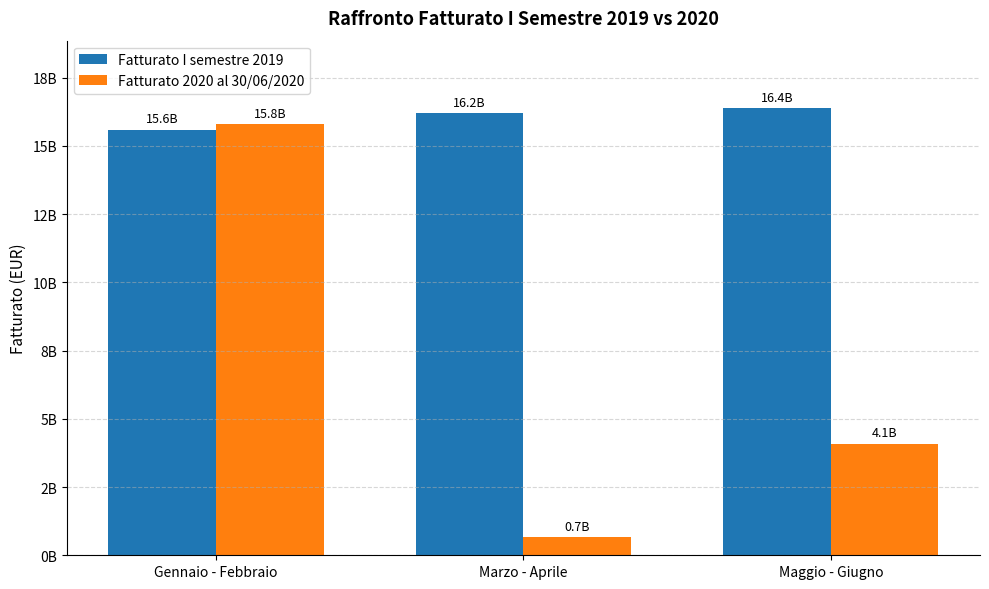

What is the average value of the Fatturato I semestre 2019 series?

16066666667